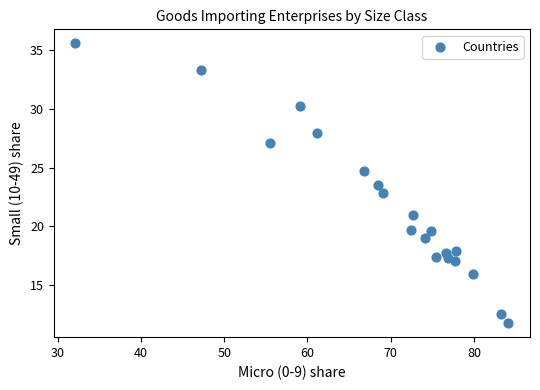

What is the range of X values (max minus min)?

52.0